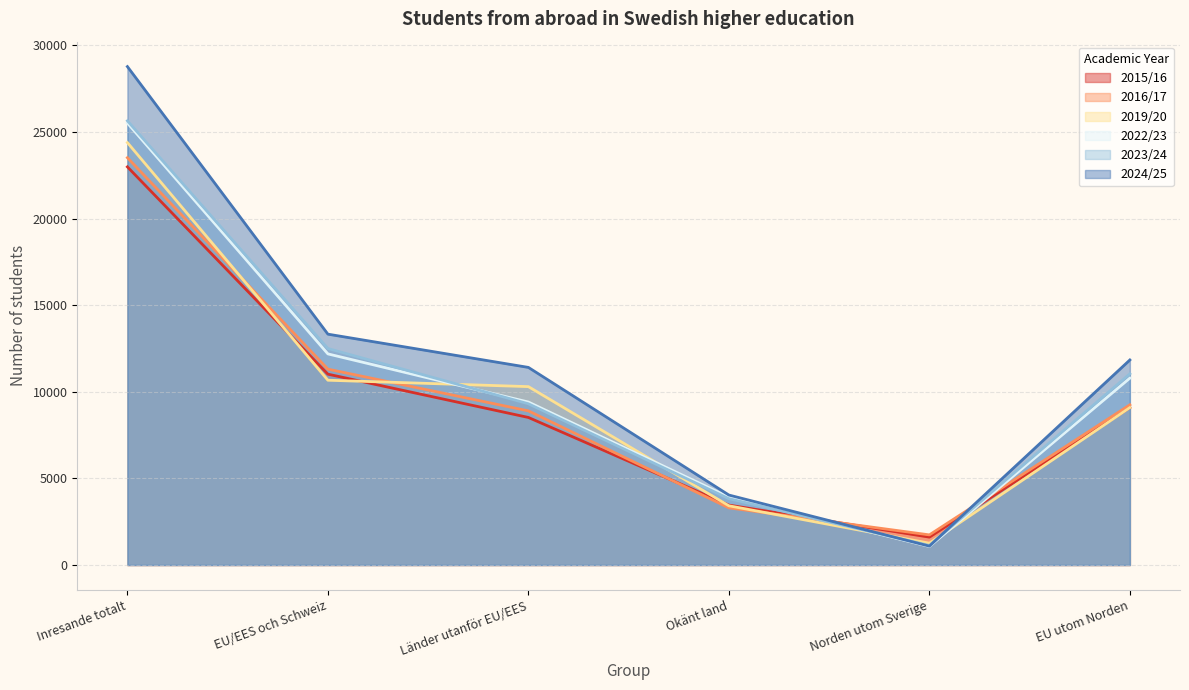

Where is the first local minimum for 2019/20?

Norden utom Sverige